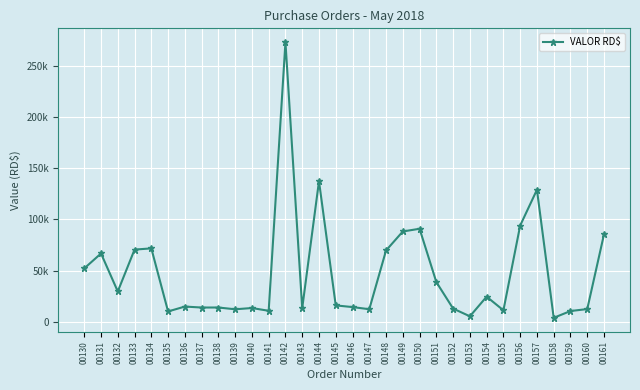

Reading left to right, transcribe all the data shown in this chart.

00130=52061.6	00131=66658.2	00132=29483.5	00133=70463.7	00134=71666.1	00135=9912.0	00136=14691.0	00137=13747.0	00138=13776.5	00139=12036.0	00140=13263.2	00141=10552.7	00142=273600.0	00143=13062.6	00144=137450.0	00145=15841.5	00146=14189.5	00147=12097.6	00148=69620.0	00149=88217.9	00150=90860.0	00151=38637.2	00152=12726.3	00153=5168.6	00154=24380.2	00155=11033.0	00156=94022.4	00157=129033.0	00158=3681.6	00159=10325.0	00160=12230.7	00161=85443.8